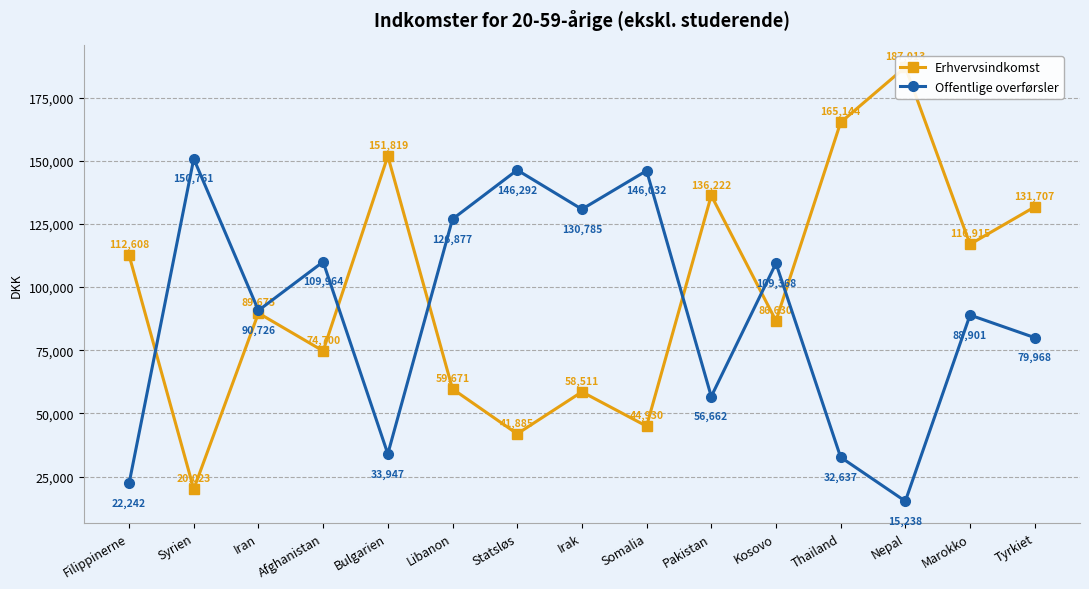

What is the minimum value shown in the chart?

15238